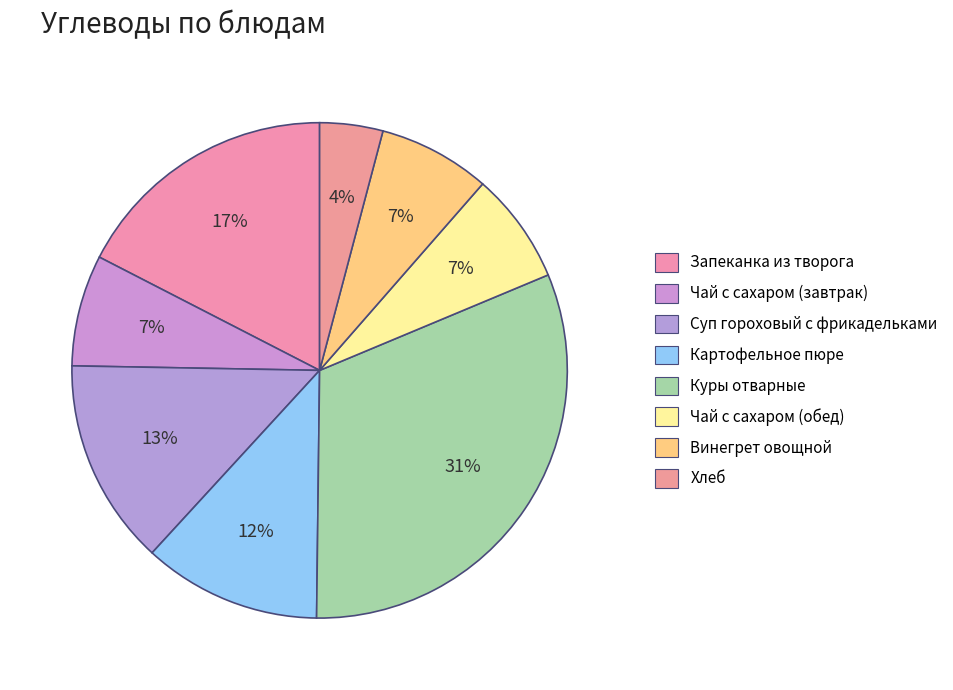

Approximately how many times larger is the value at Чай с сахаром (обед) compared to Винегрет овощной?

1.0